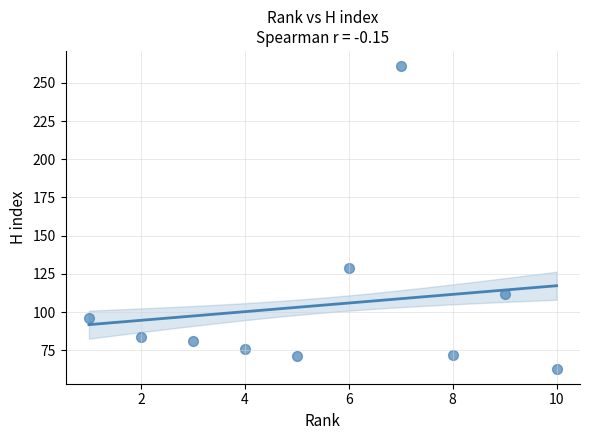

What Y value in the scatter plot is closest to 162?

129